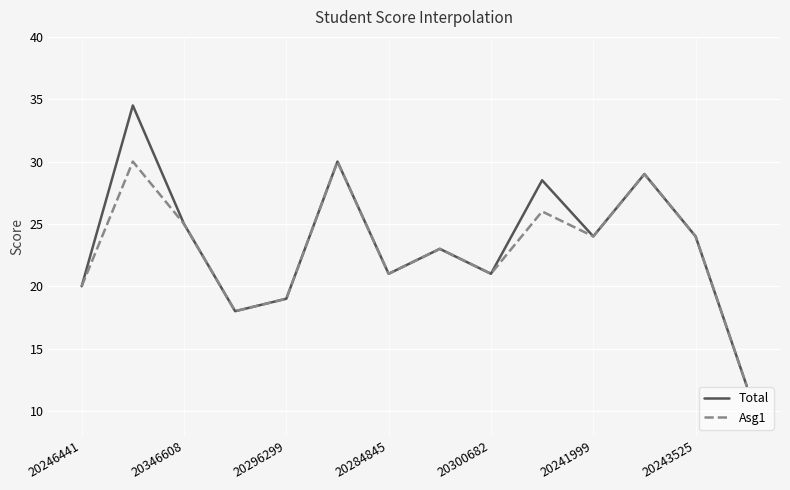

Rank the series by their maximum value, from highest to lowest.

Total, Asg1